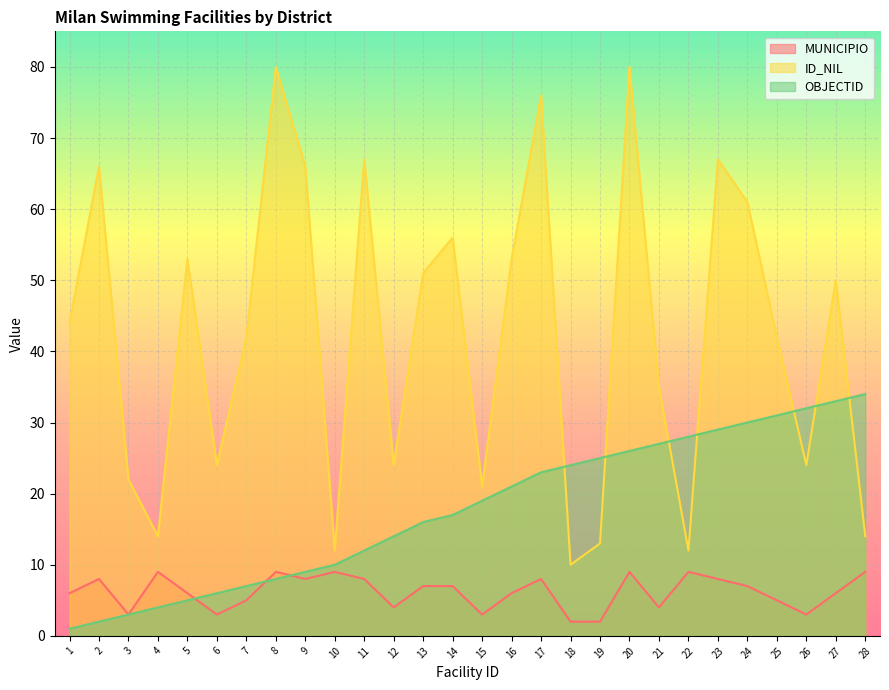

In MUNICIPIO, how many points are lower than both neighbors (excluding endpoints)?

7